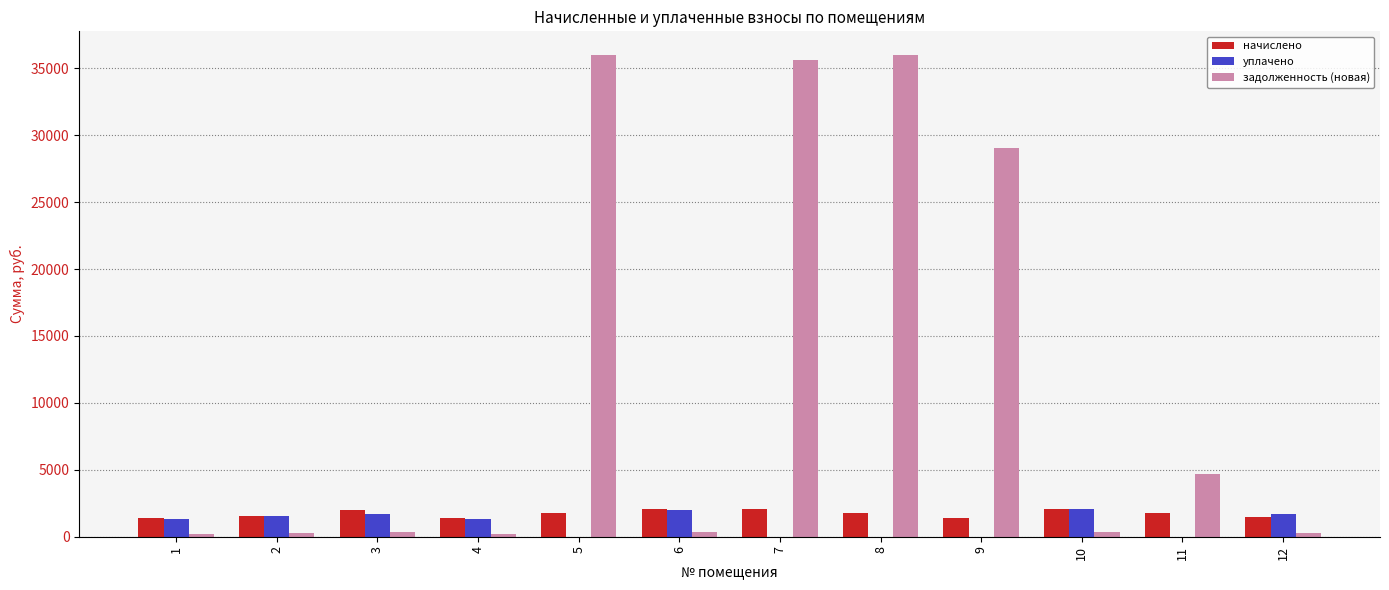

How many groups of bars are there?

12